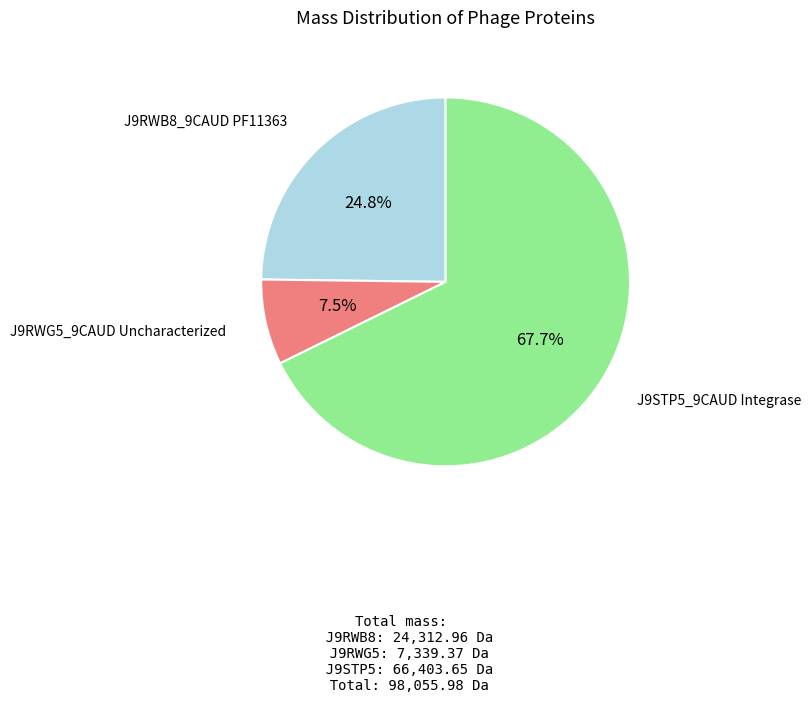

Is there a majority slice in this chart?

Yes